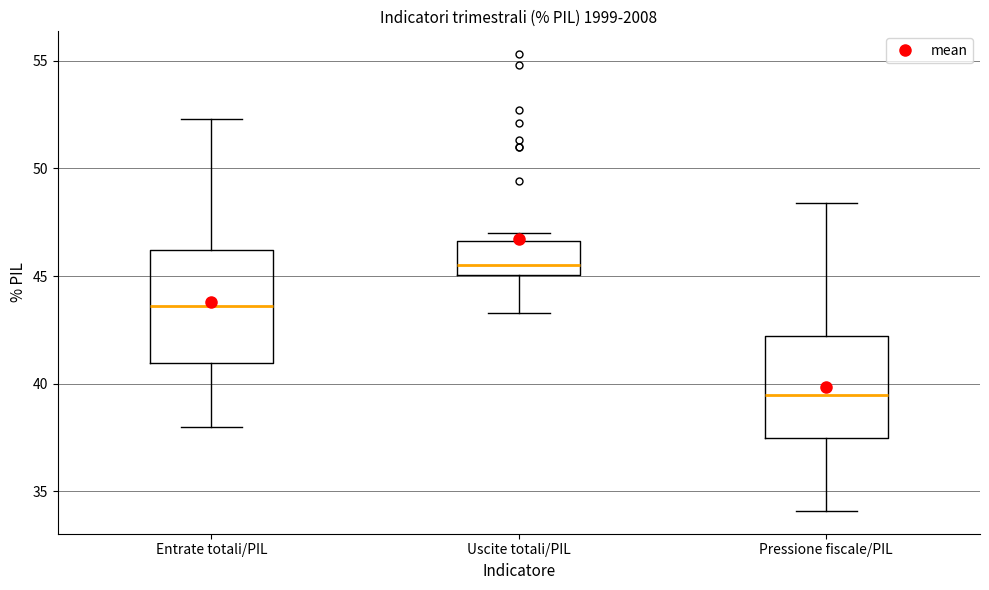

Which box's median line is the lowest?

Pressione fiscale/PIL